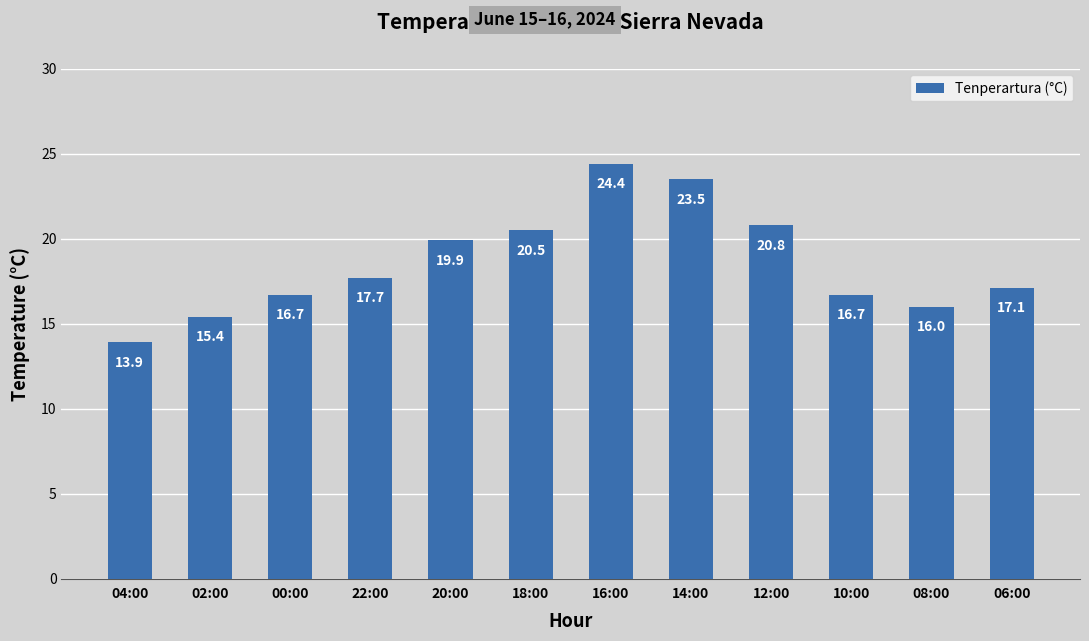

How many values are below 17?

5